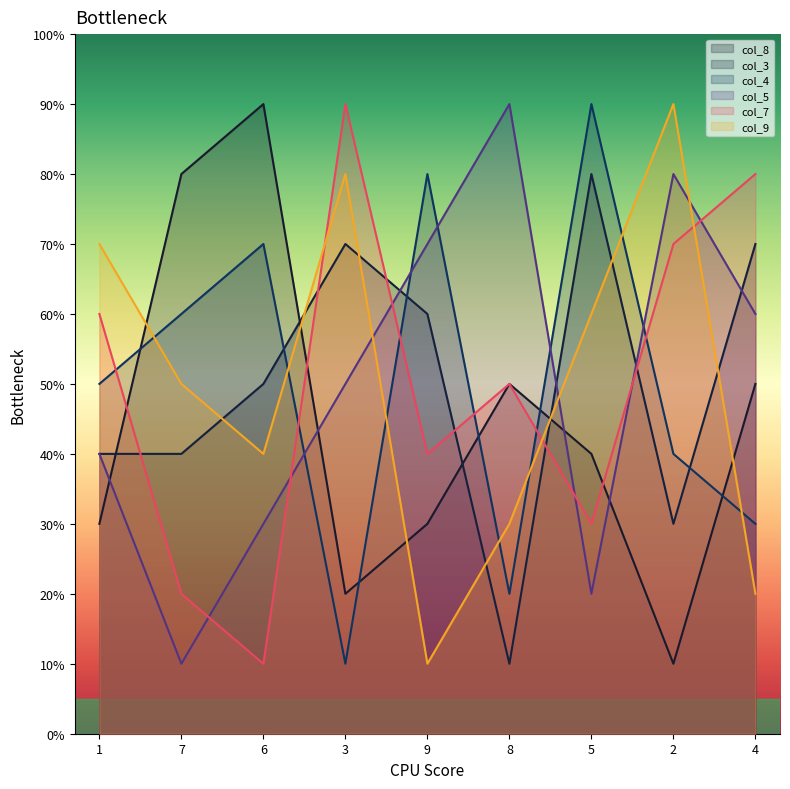

In col_5, how many points are lower than both neighbors (excluding endpoints)?

2